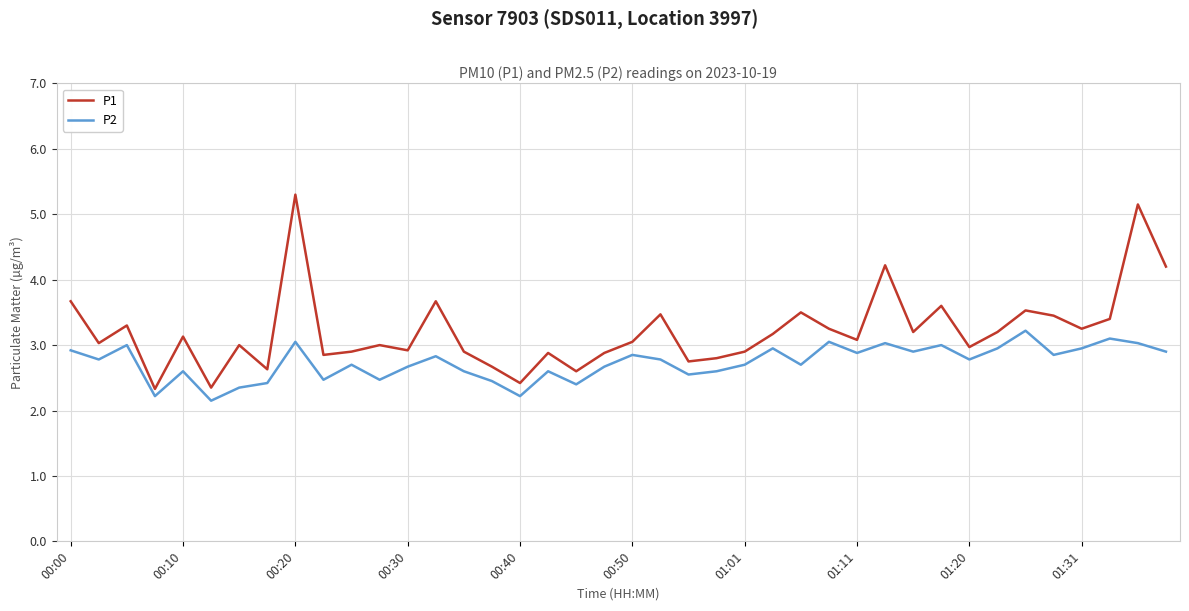

True or false: P1 and P2 cross at least once.

False